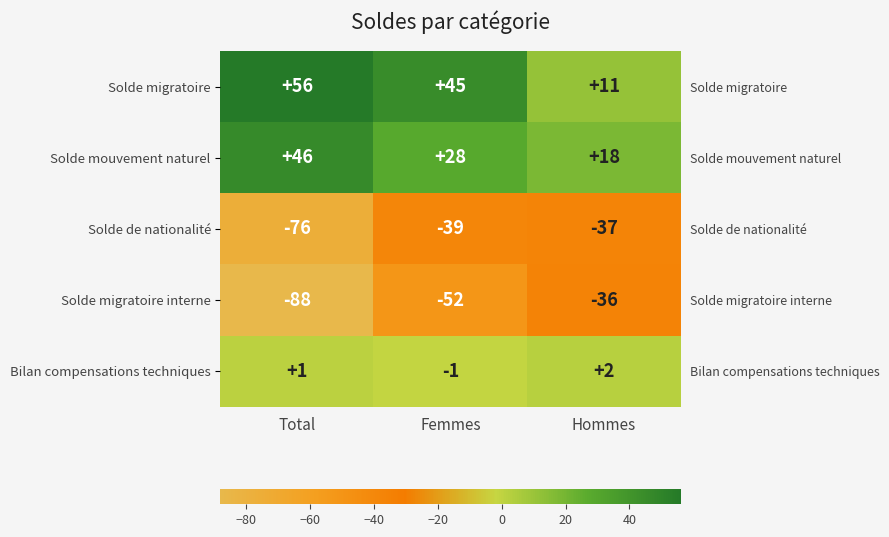

Between Total and Hommes, which series saw the biggest shift?

Solde migratoire interne